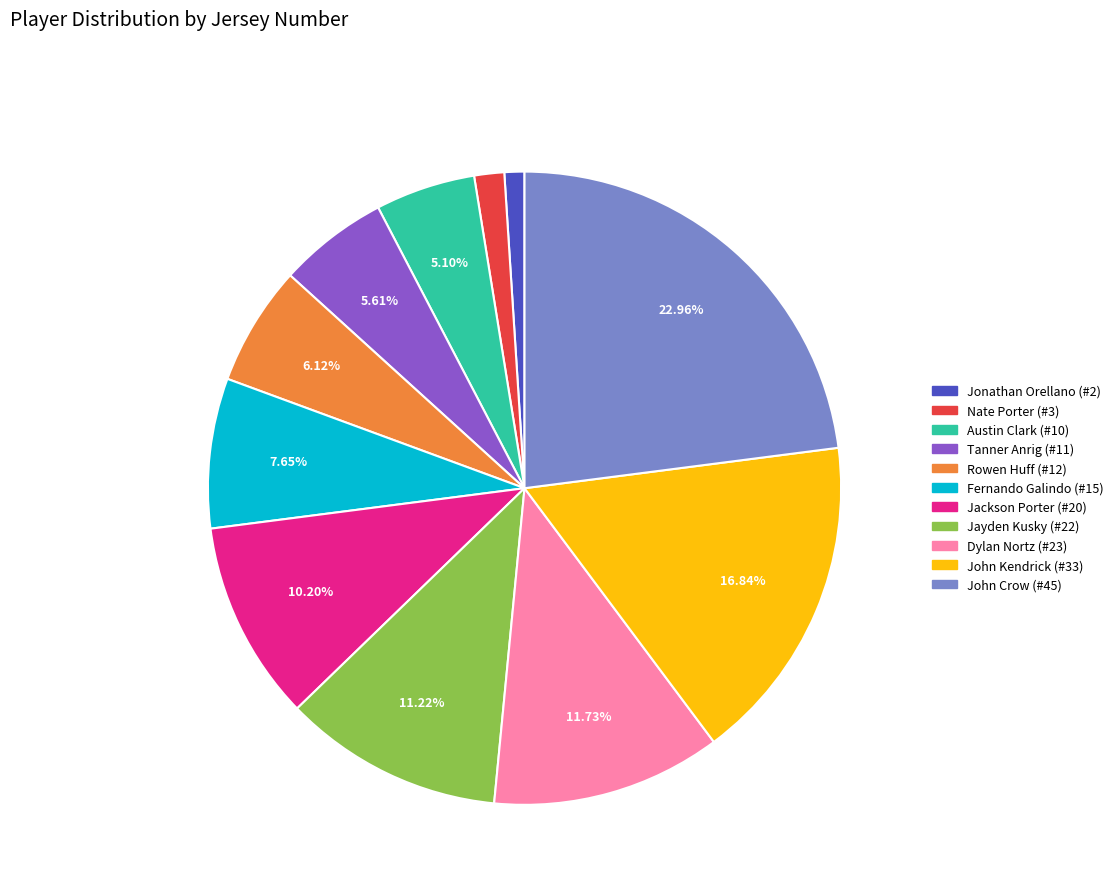

To the nearest percent, what is the combined percentage of Tanner Anrig (#11) and Rowen Huff (#12)?

12%